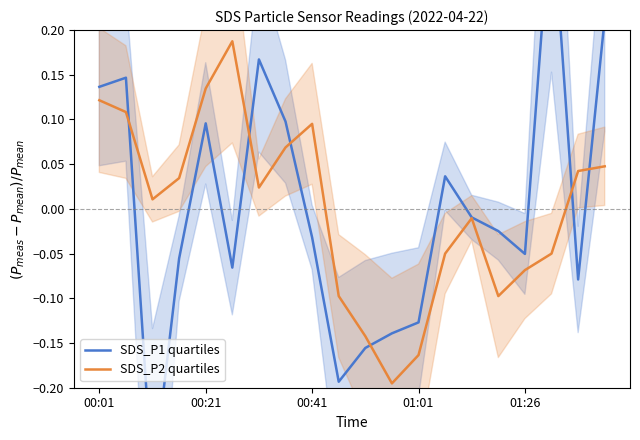

At which label does SDS_P2 quartiles first exceed 0?

00:01